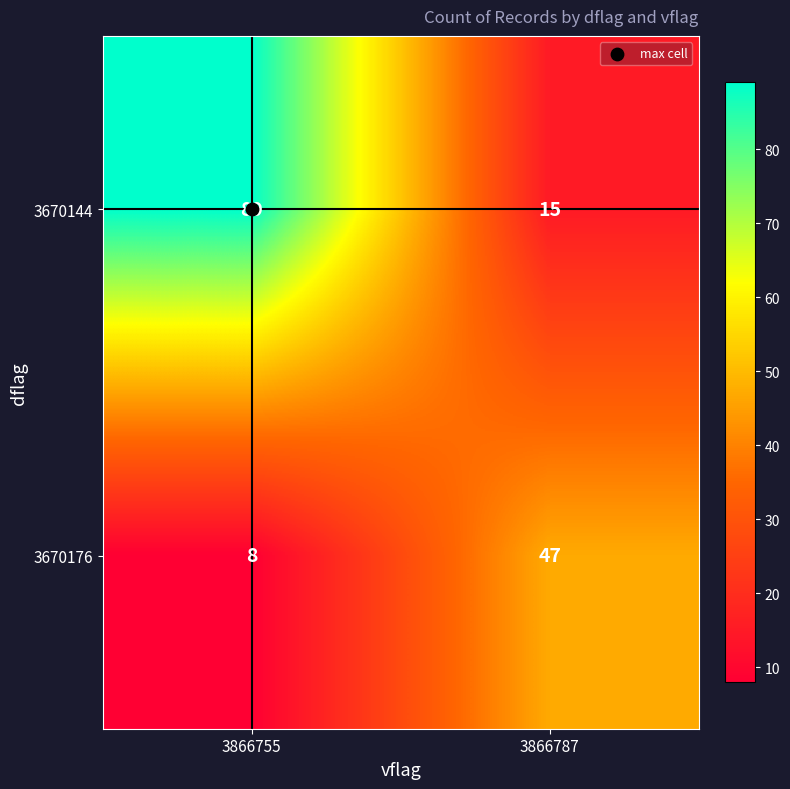

At which label does 3670176 reach its minimum?

3866755